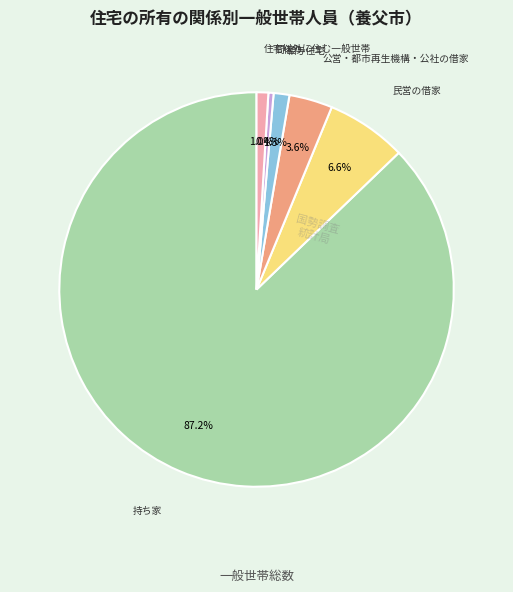

How many slices are in this pie chart?

6